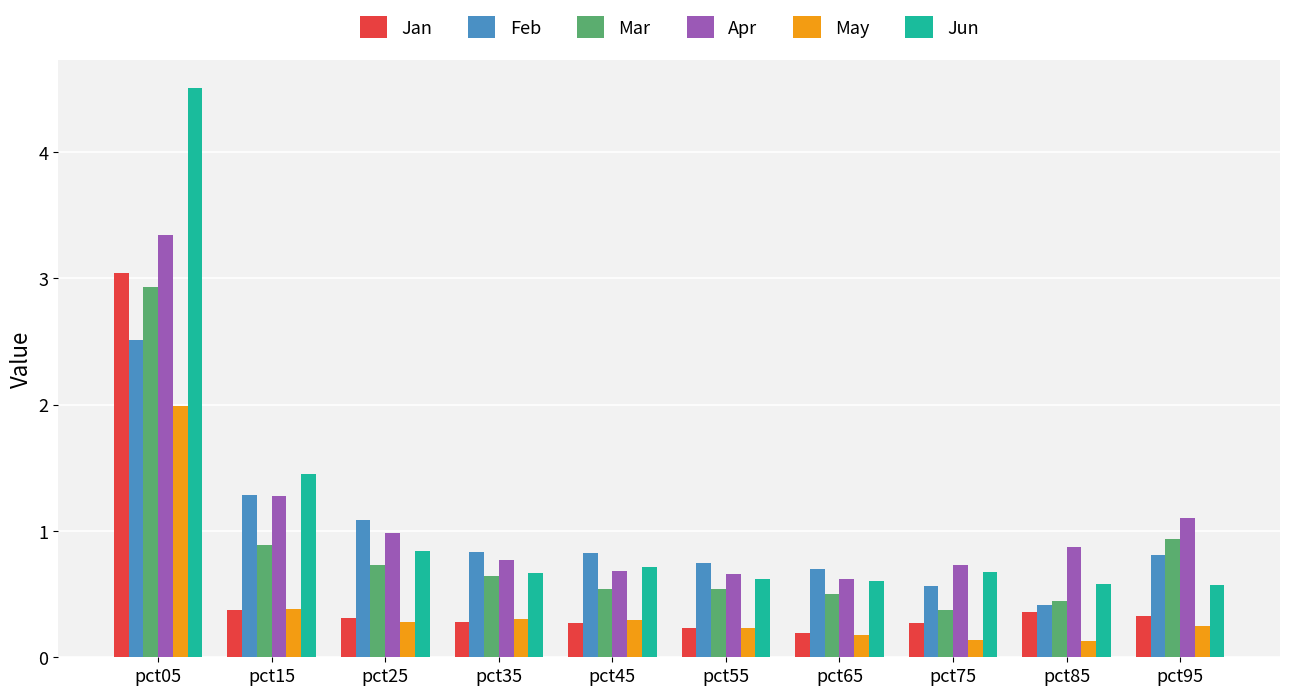

What are all the series names shown in the legend?

Jan, Feb, Mar, Apr, May, Jun